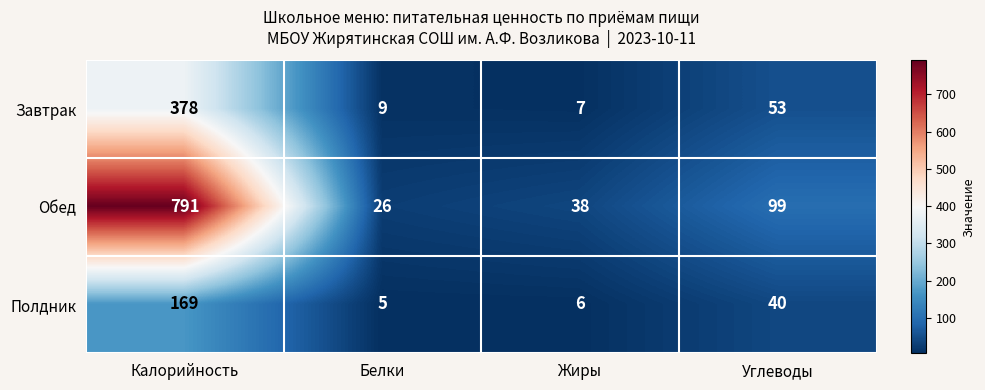

The value of Полдник at Калорийность is 169. True or false?

True